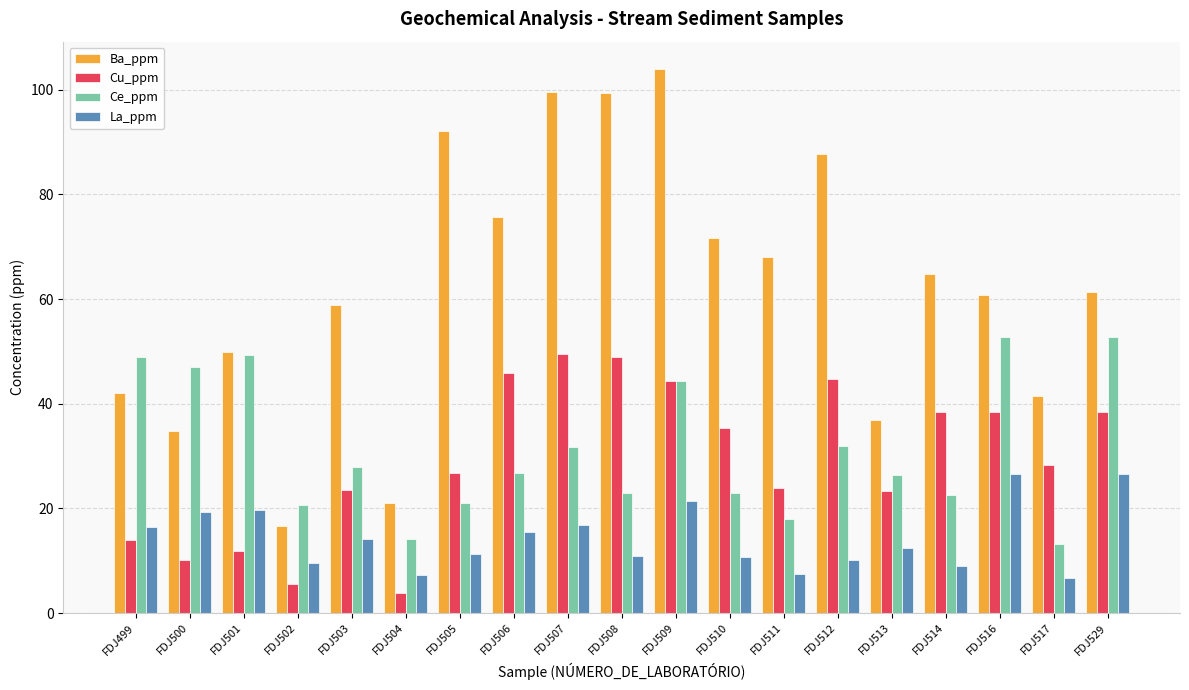

Which series has the largest range (max minus min)?

Ba_ppm